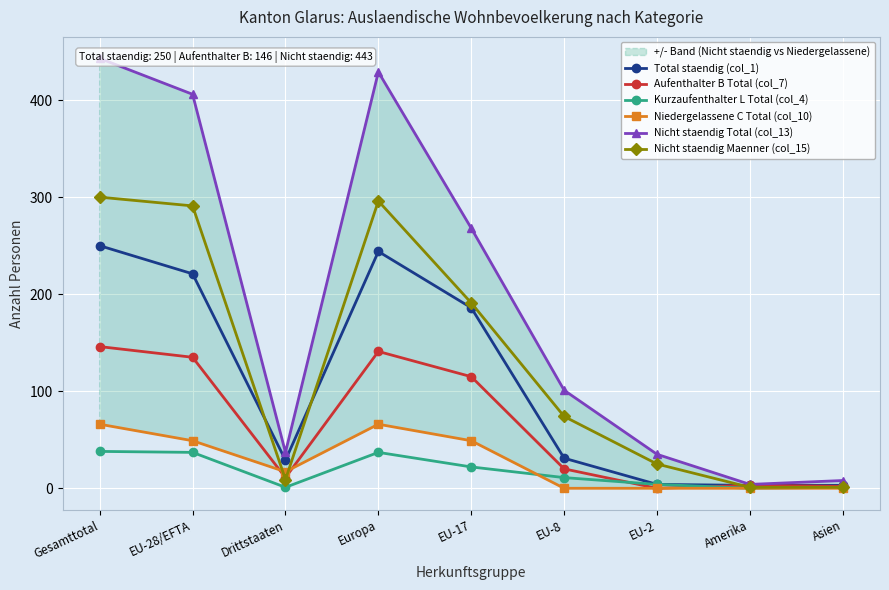

Reading left to right, what are all the values shown in this chart?

Total staendig (col_1): Gesamttotal=250	EU-28/EFTA=221	Drittstaaten=29	Europa=244	EU-17=186	EU-8=31	EU-2=4	Amerika=3	Asien=3
Aufenthalter B Total (col_7): Gesamttotal=146	EU-28/EFTA=135	Drittstaaten=11	Europa=141	EU-17=115	EU-8=20	EU-2=0	Amerika=3	Asien=2
Kurzaufenthalter L Total (col_4): Gesamttotal=38	EU-28/EFTA=37	Drittstaaten=1	Europa=37	EU-17=22	EU-8=11	EU-2=4	Amerika=0	Asien=1
Niedergelassene C Total (col_10): Gesamttotal=66	EU-28/EFTA=49	Drittstaaten=17	Europa=66	EU-17=49	EU-8=0	EU-2=0	Amerika=0	Asien=0
Nicht staendig Total (col_13): Gesamttotal=443	EU-28/EFTA=406	Drittstaaten=37	Europa=429	EU-17=268	EU-8=101	EU-2=35	Amerika=4	Asien=8
Nicht staendig Maenner (col_15): Gesamttotal=300	EU-28/EFTA=291	Drittstaaten=9	Europa=296	EU-17=191	EU-8=74	EU-2=25	Amerika=1	Asien=1